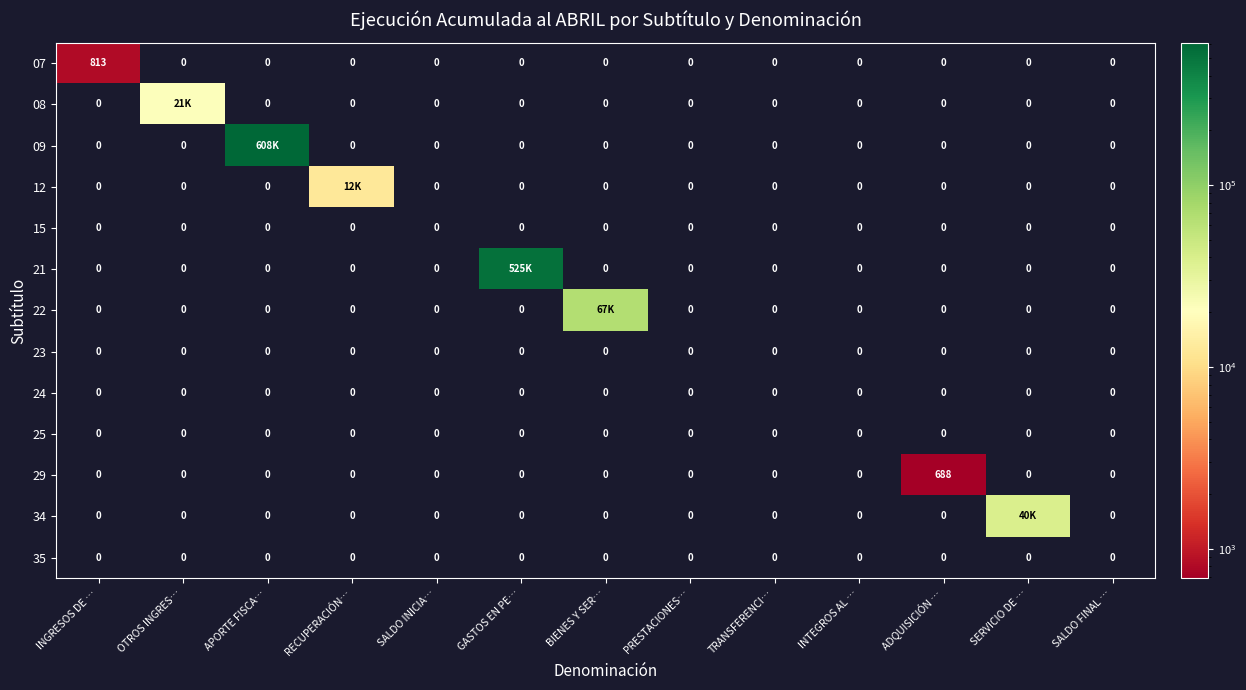

At how many categories does at least one series exceed 34370?

4